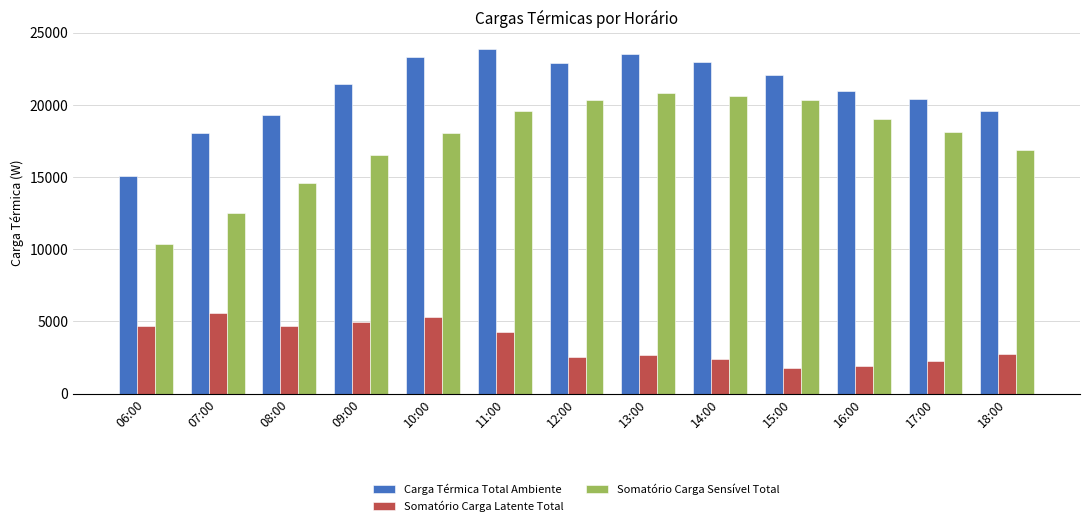

What is the difference between the maximum and second lowest values in the Somatório Carga Latente Total series?

3659.0